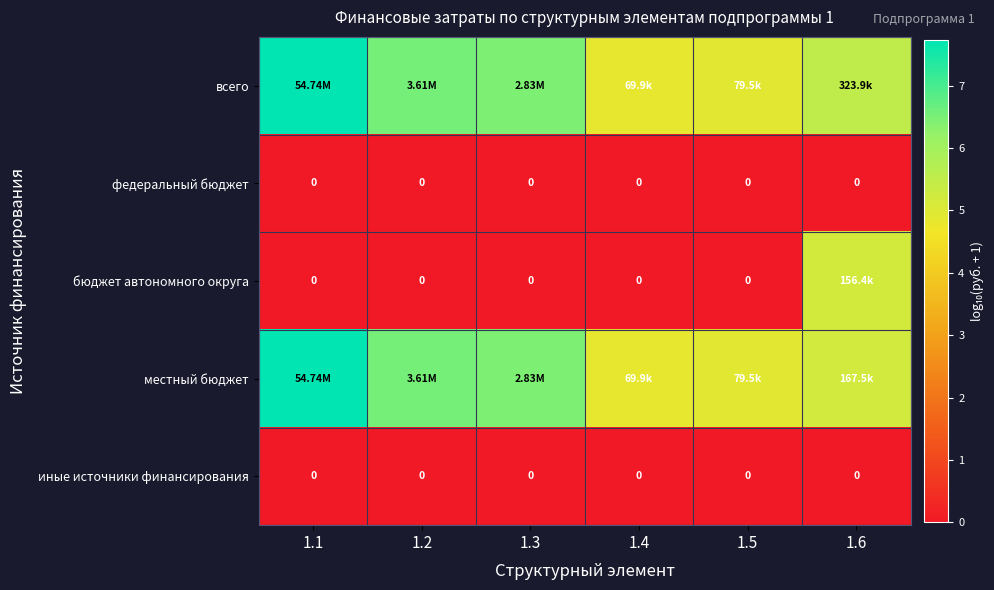

What is the maximum value shown in the chart?

7.7